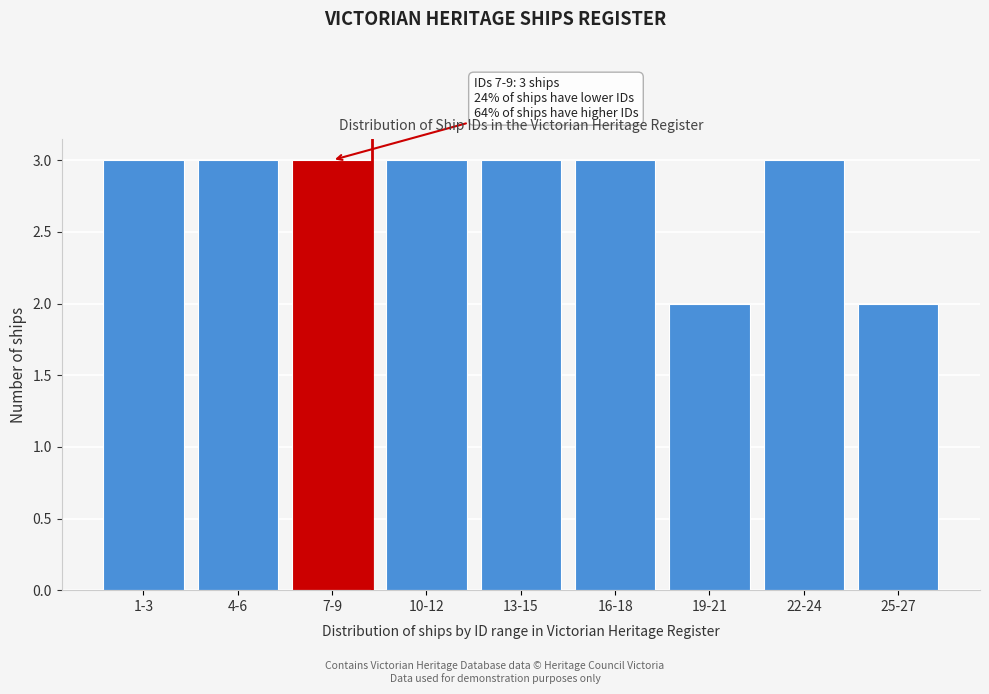

Reading left to right, list all the values displayed in this chart.

1-3=3	4-6=3	7-9=3	10-12=3	13-15=3	16-18=3	19-21=2	22-24=3	25-27=2